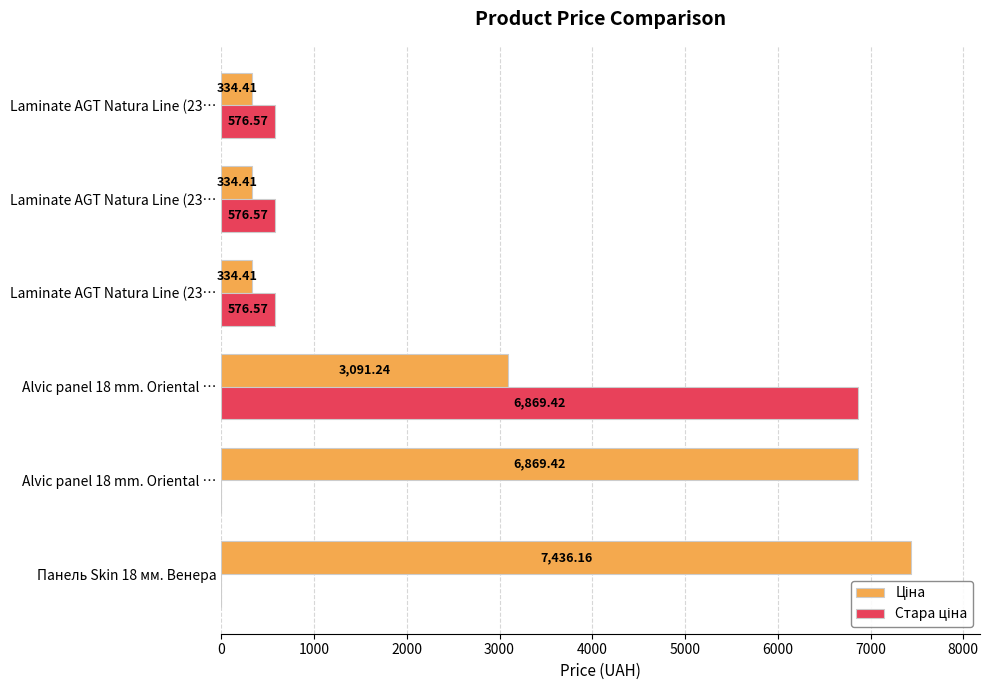

How many data points does each series have?

6